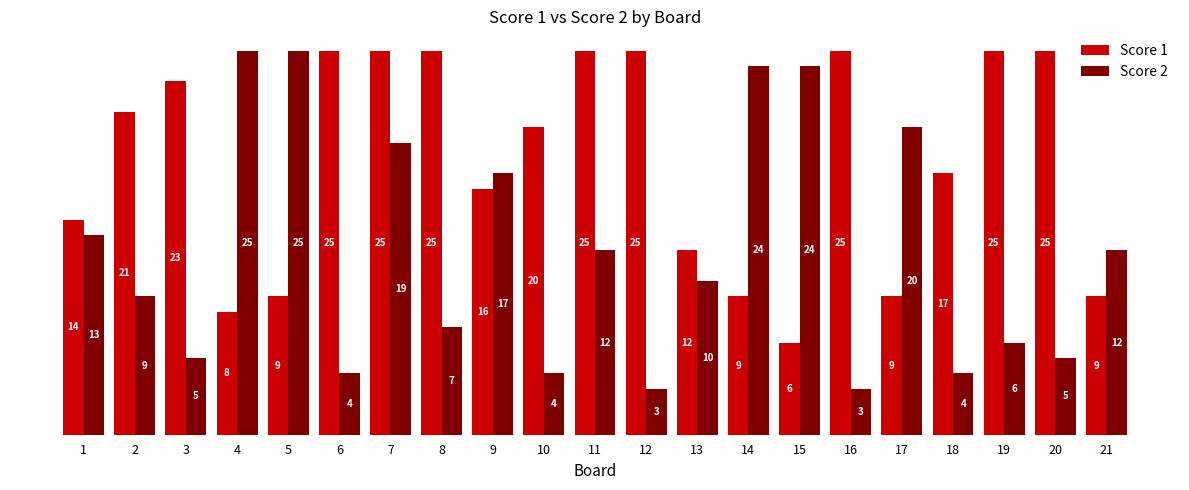

What is the maximum value for Score 1?

25